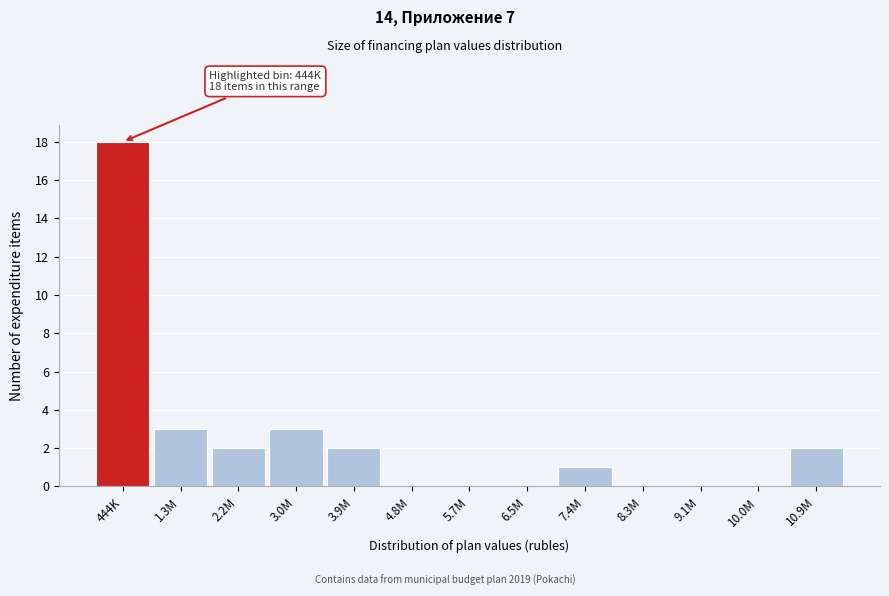

Reading left to right, extract all data points from this chart.

444K=18	1.3M=3	2.2M=2	3.0M=3	3.9M=2	4.8M=0	5.7M=0	6.5M=0	7.4M=1	8.3M=0	9.1M=0	10.0M=0	10.9M=2